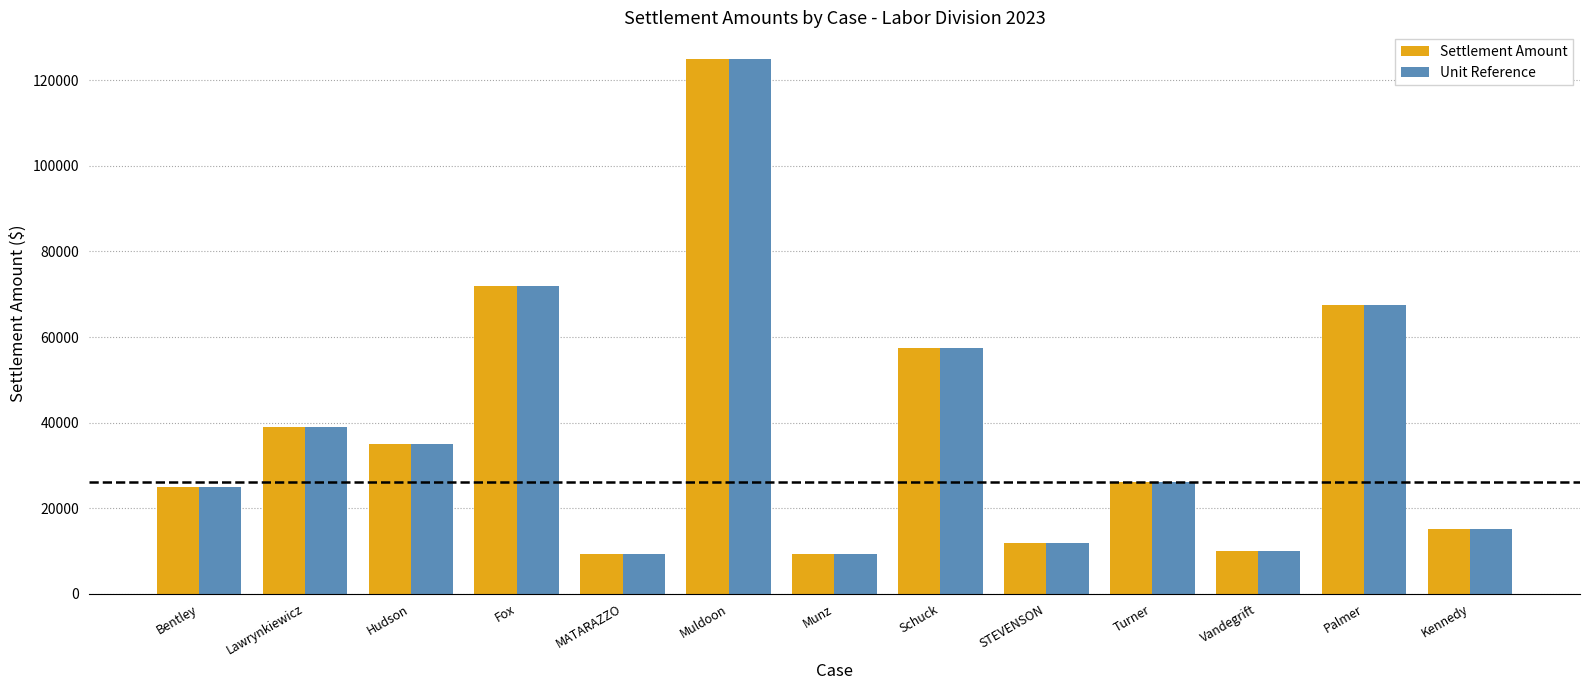

At which label does Unit Reference reach its peak?

Muldoon